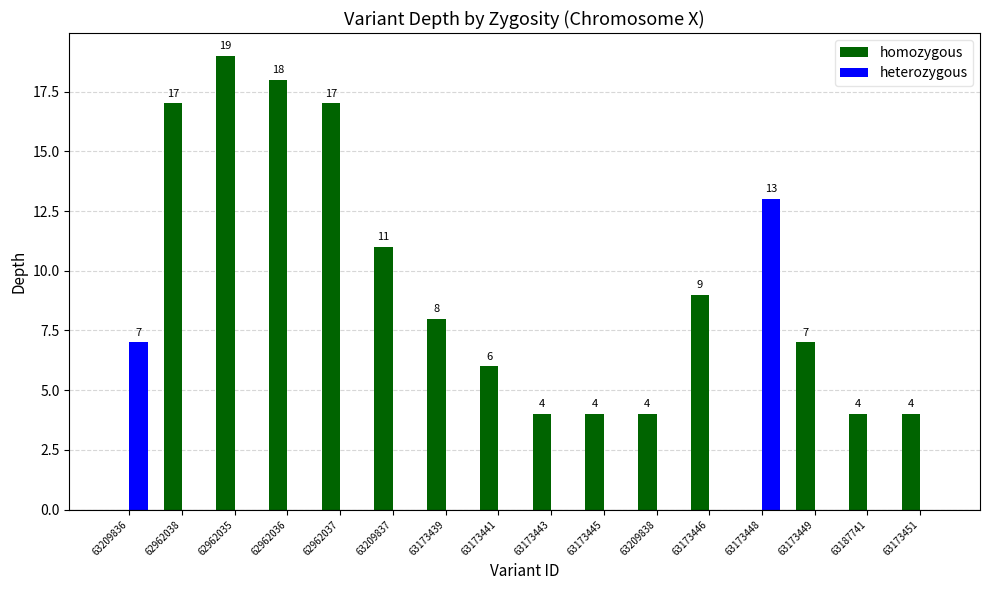

Which series has the largest total across all categories?

homozygous